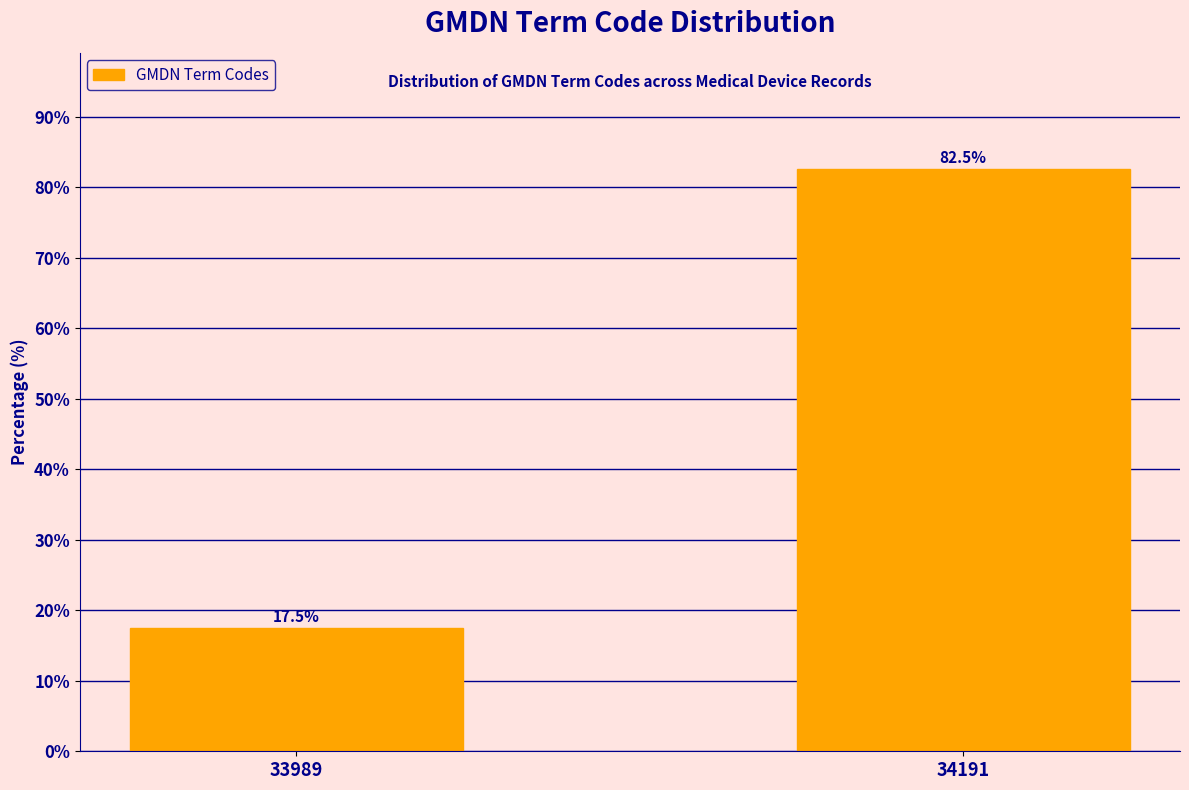

Reading left to right, extract all data points from this chart.

17.5	82.5